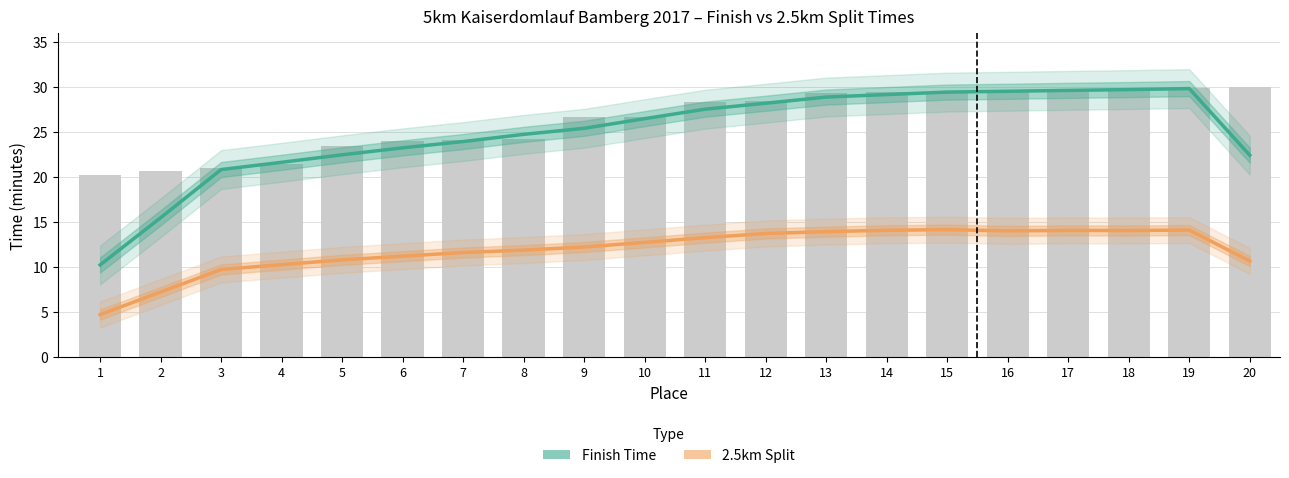

What is the total value across all series at 6?

34.4